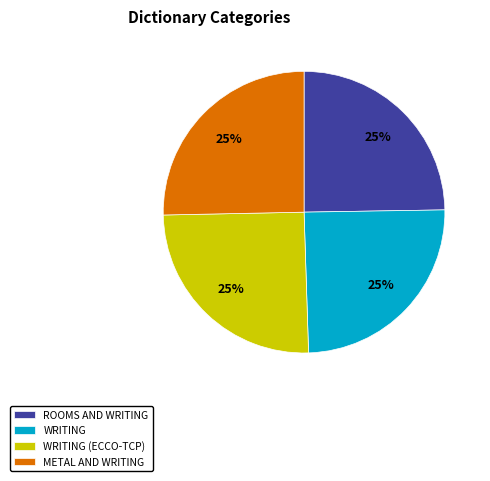

Approximately how many times larger is the value at WRITING (ECCO-TCP) compared to METAL AND WRITING?

1.0